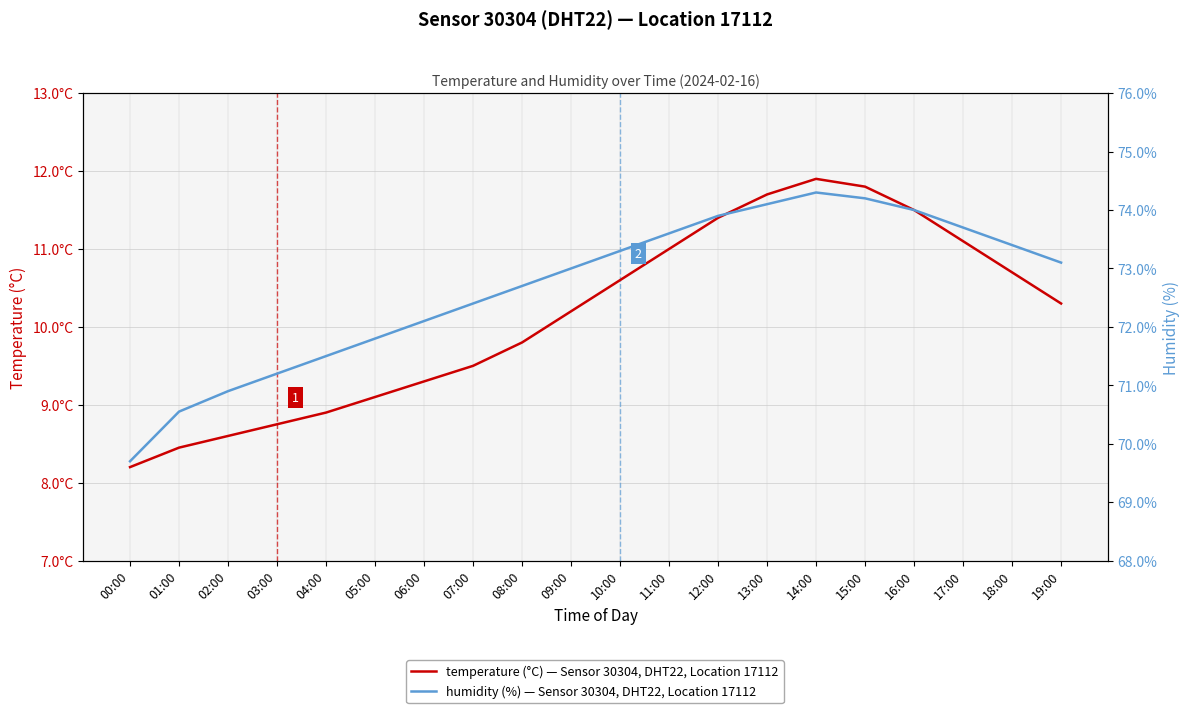

True or false: temperature (°C) has more than 1 points higher than both neighbors.

False